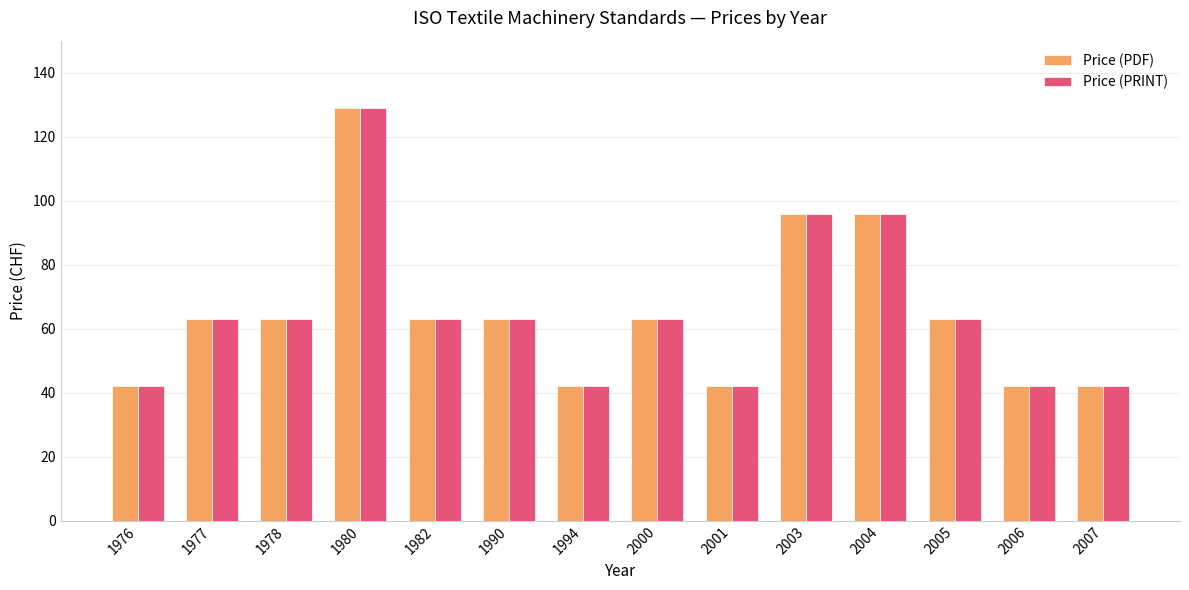

Is it true that Price (PRINT) equals 90 at 1977?

False